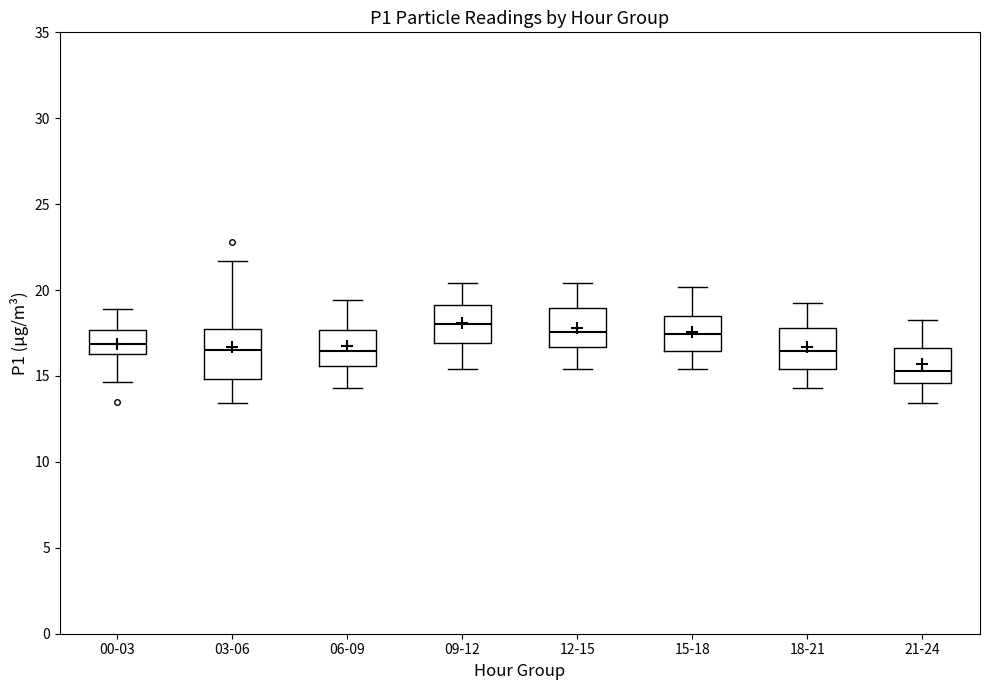

Where does the lower whisker of the box for 21-24 end on the y-axis? The values are not printed on the chart, so give them approximately, as read against the axis.

13.5